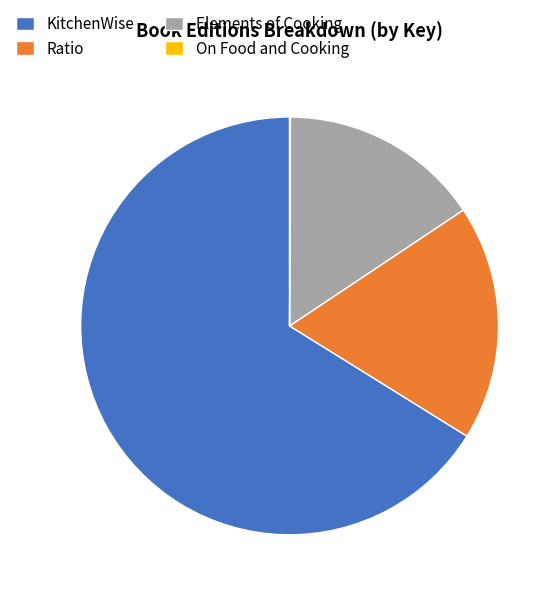

Does Elements of Cooking represent more than half of the total?

No